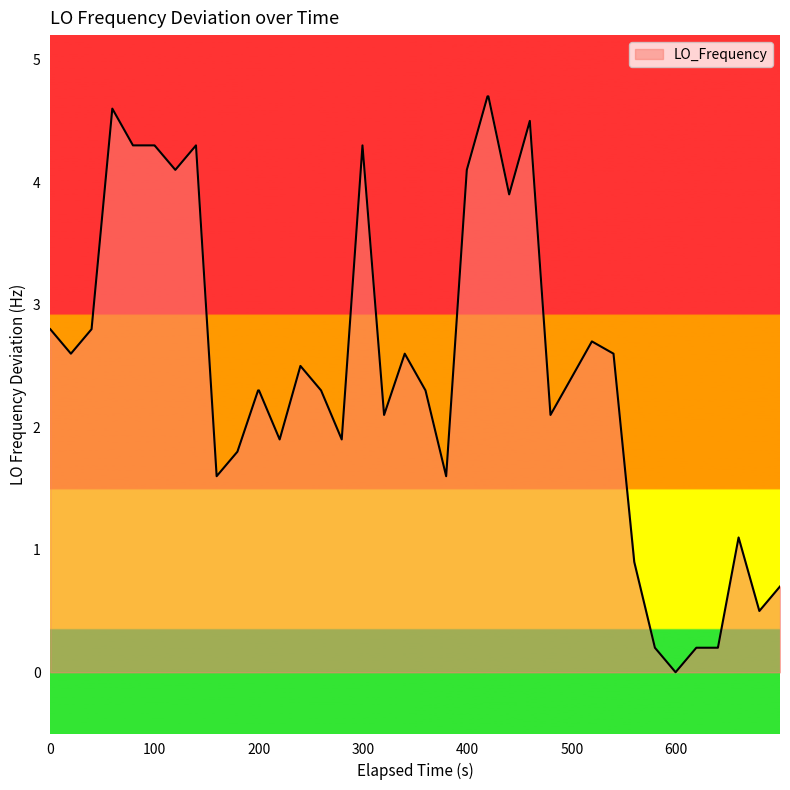

How many lines are shown in the chart?

1